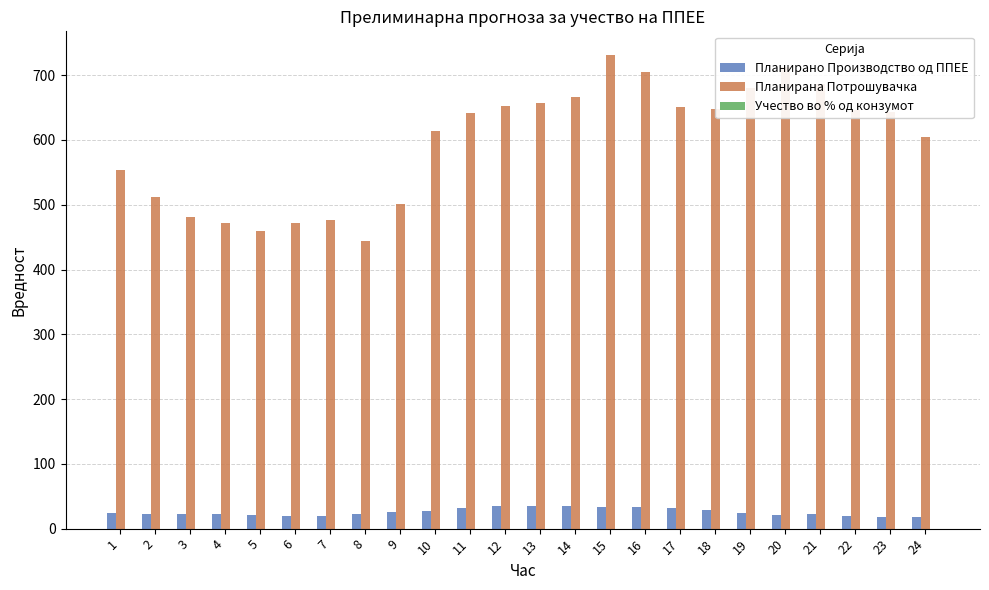

Which series has the largest total across all categories?

Планирана Потрошувачка